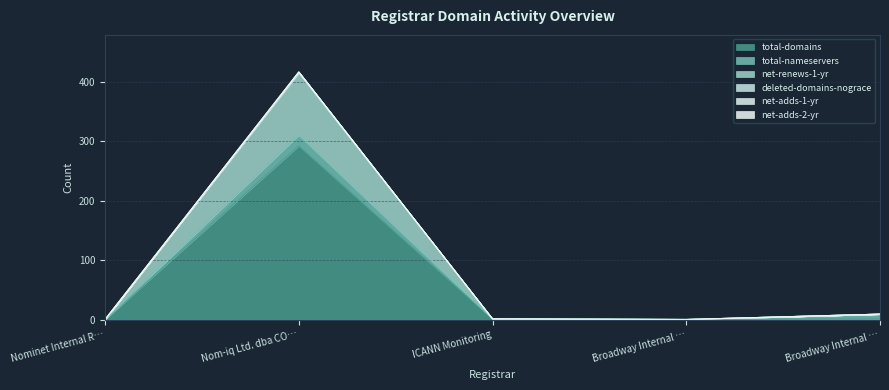

What is the average value of the total-domains series?

59